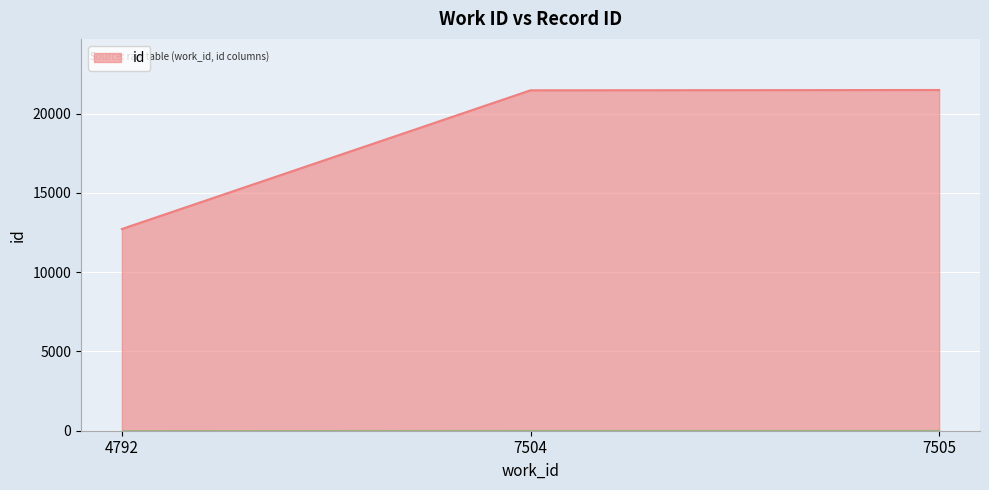

What is the sum of all values?

55681